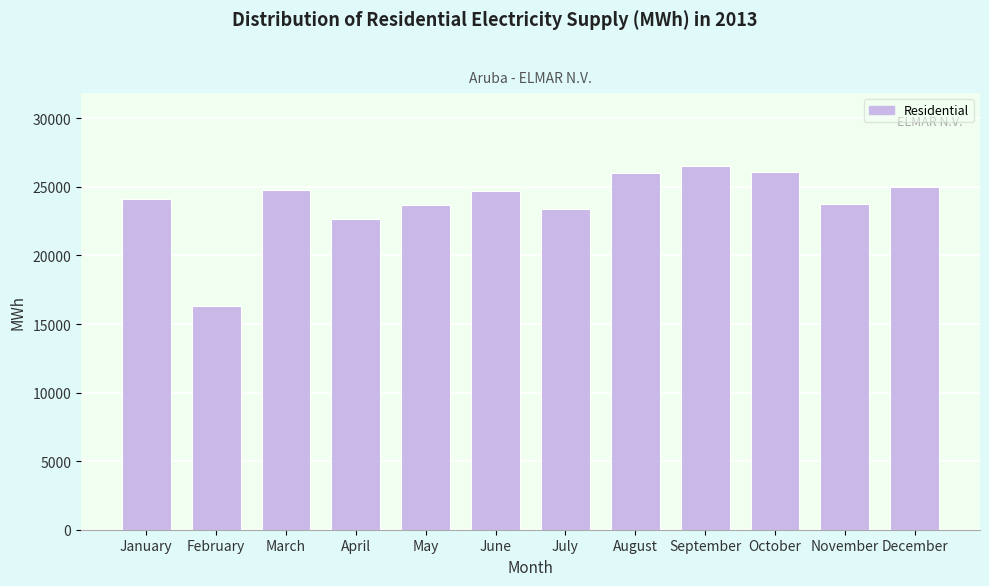

What is the sum of the values at May and October?

49756.0